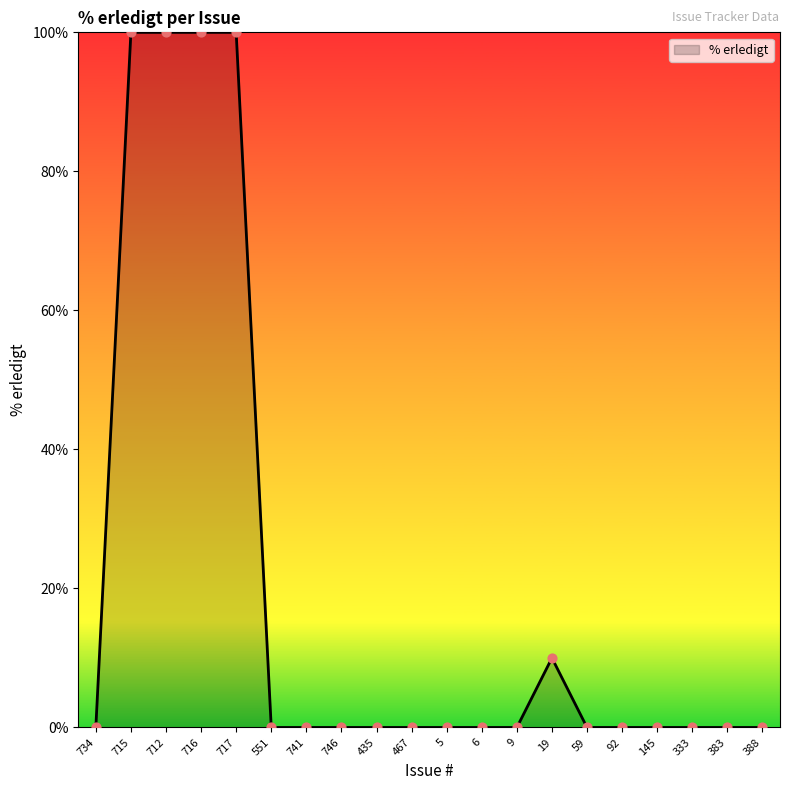

Which has a higher value, 715 or 746?

715